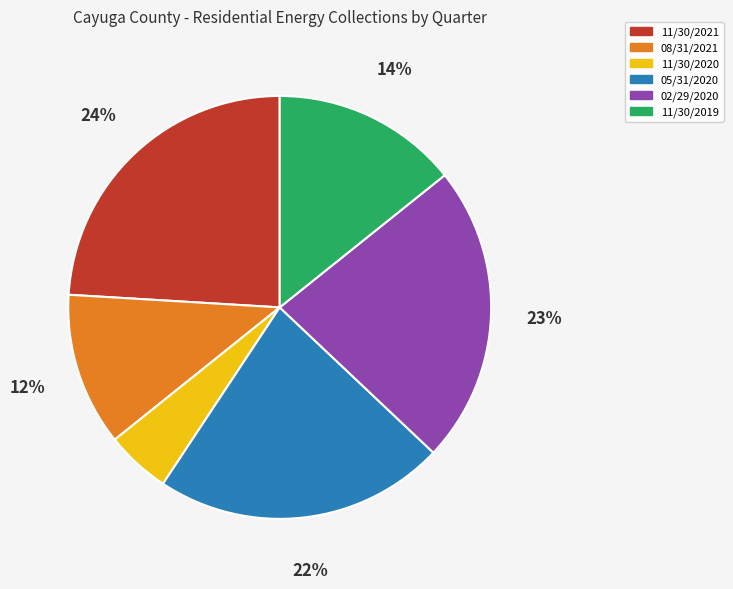

Which category has the smallest portion of the pie?

11/30/2020